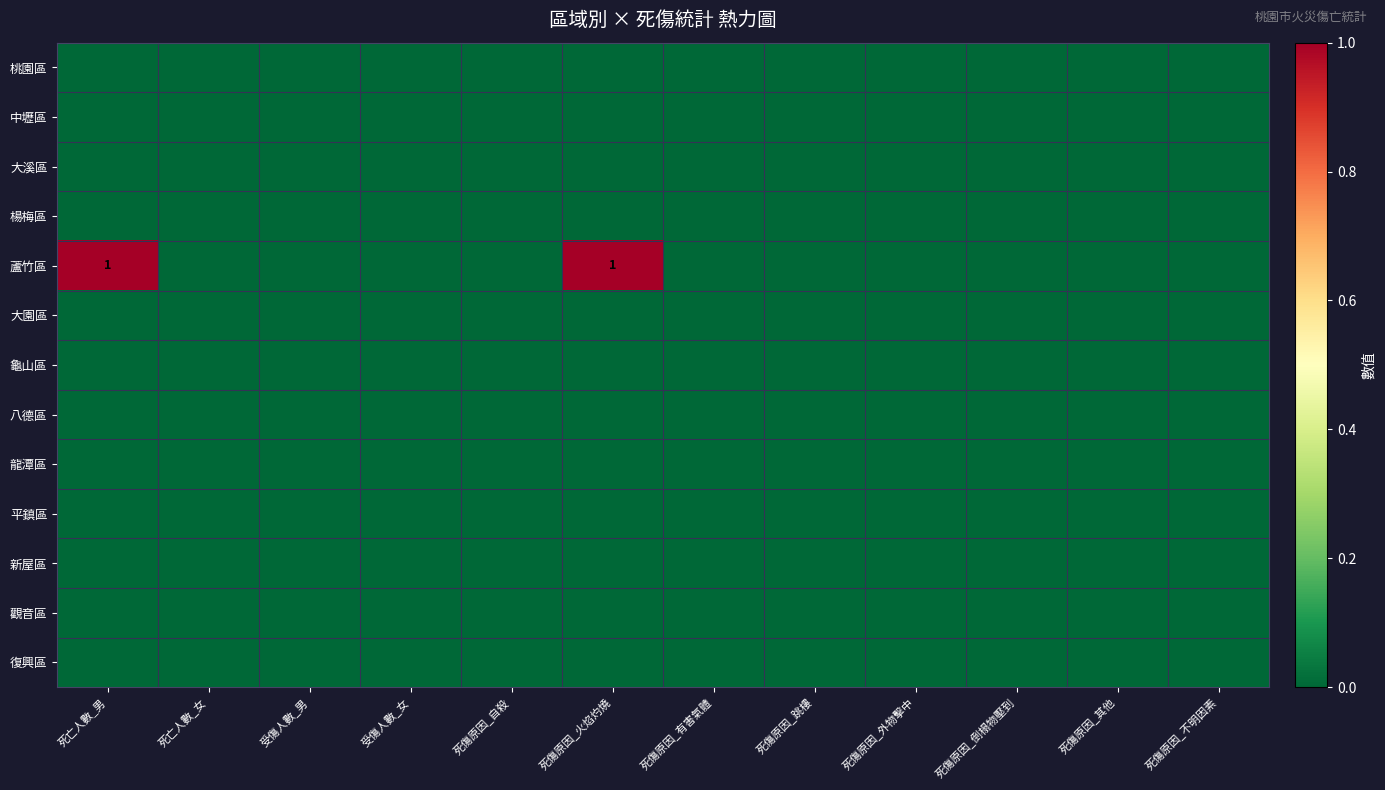

Count the number of data series in this chart.

13